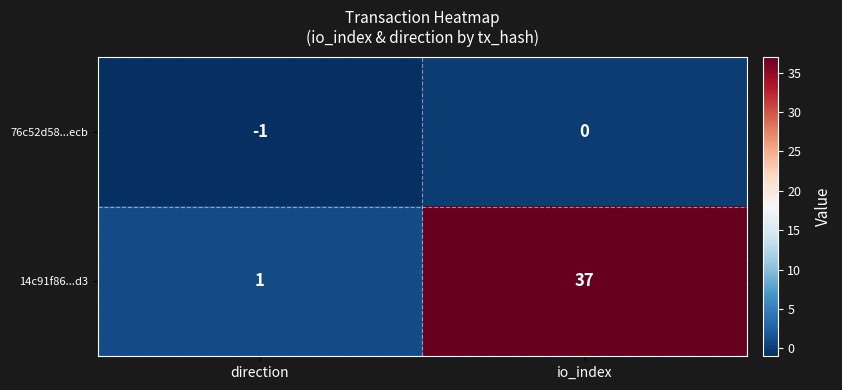

Is it true that 14c91f86...d3 equals 37 at io_index?

True